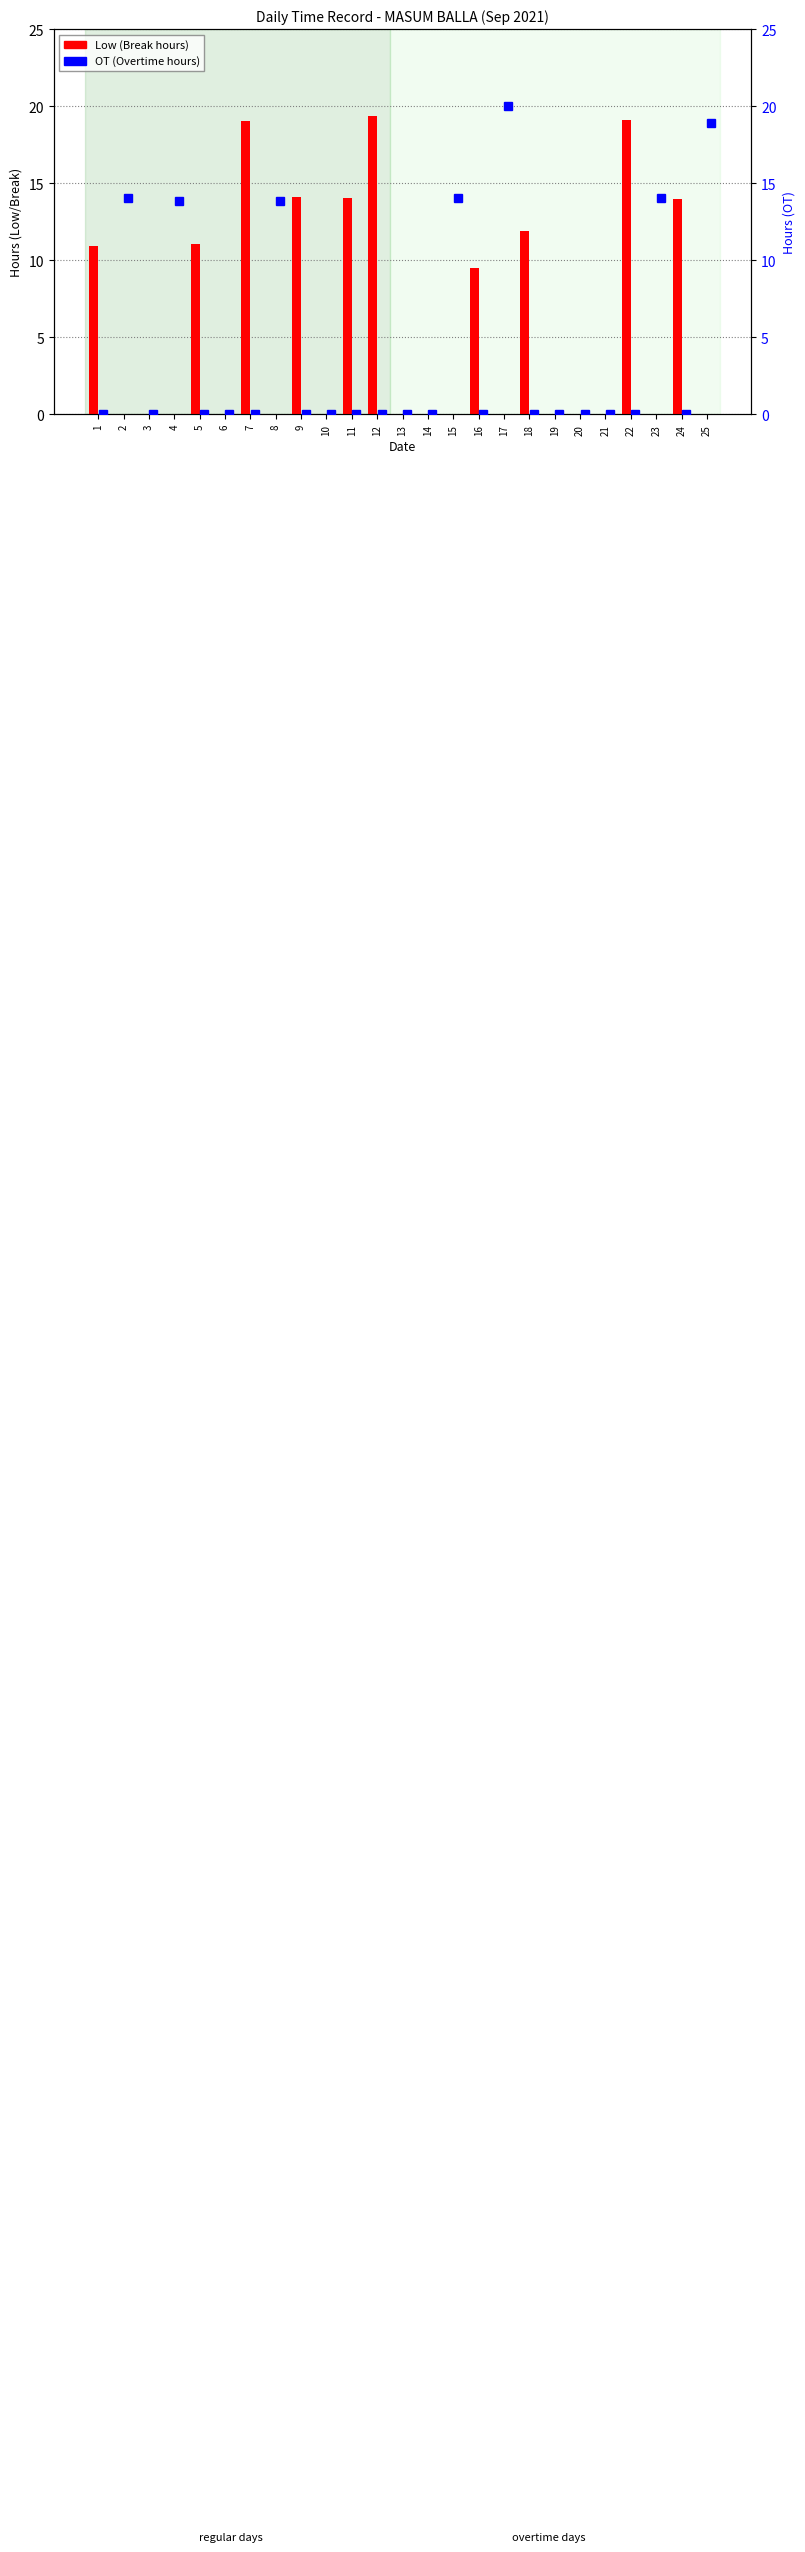

What is the difference between the maximum and minimum values in the OT (Overtime hours) series?

20.0